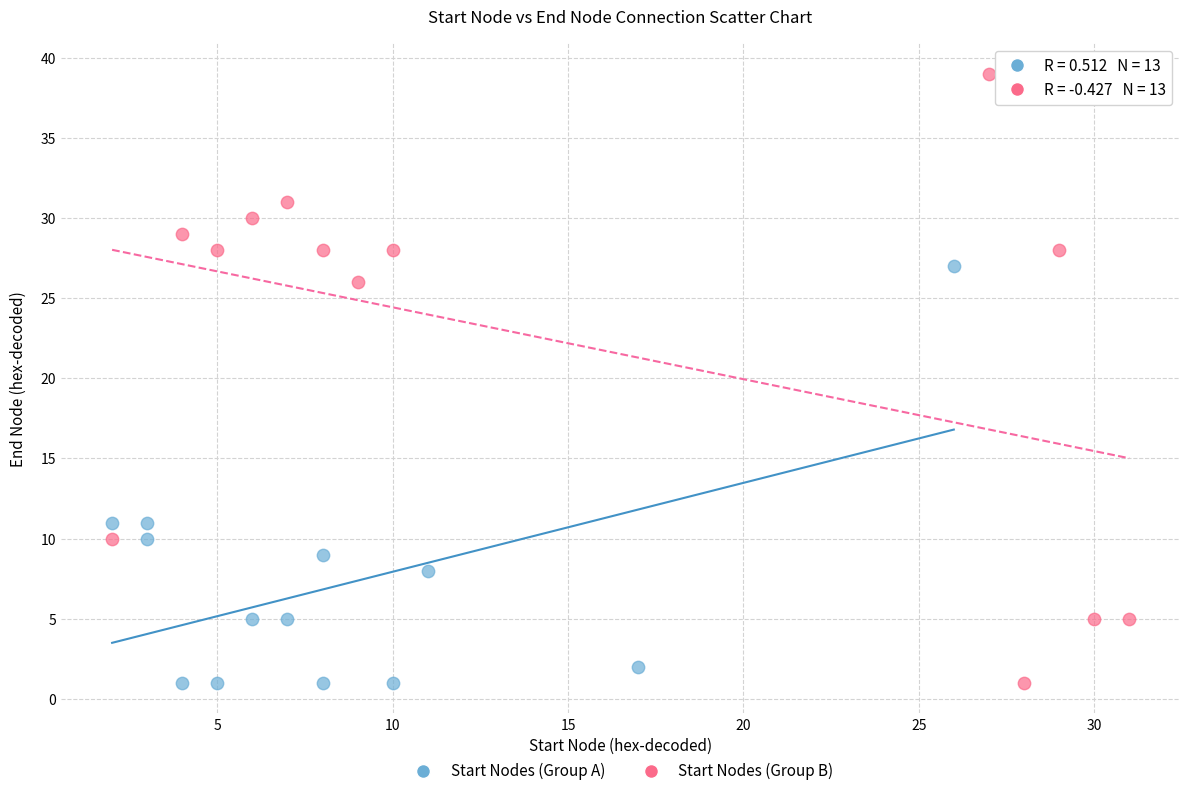

Which series has the largest Y range (max minus min)?

Start Nodes (Group B)